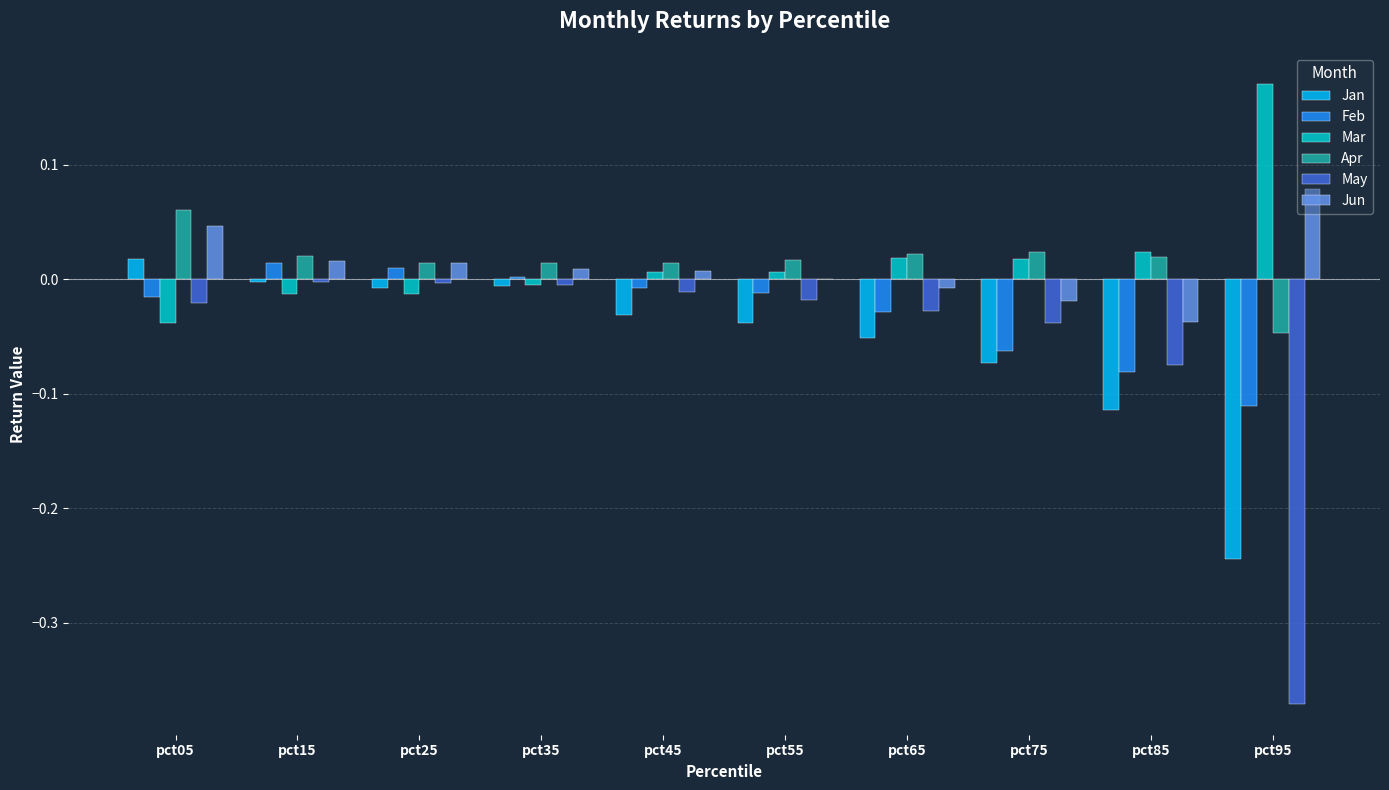

At which label is Jun closest to 0?

pct55